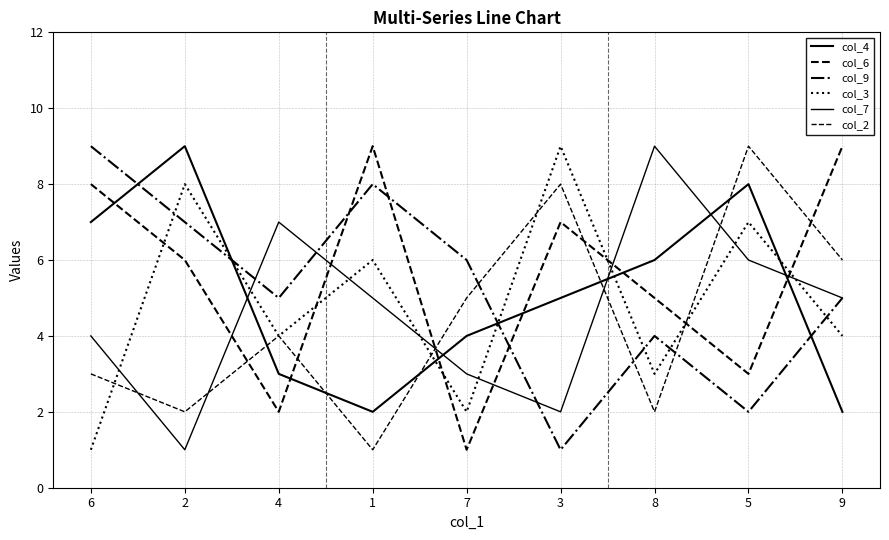

List the series in order of their peak value, highest first.

col_4, col_6, col_9, col_3, col_7, col_2